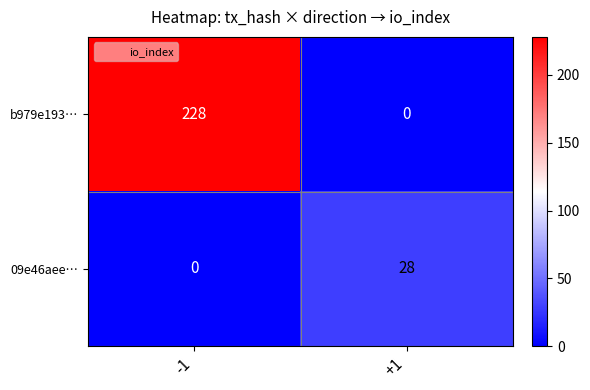

What is the difference between the highest and lowest values at -1?

228